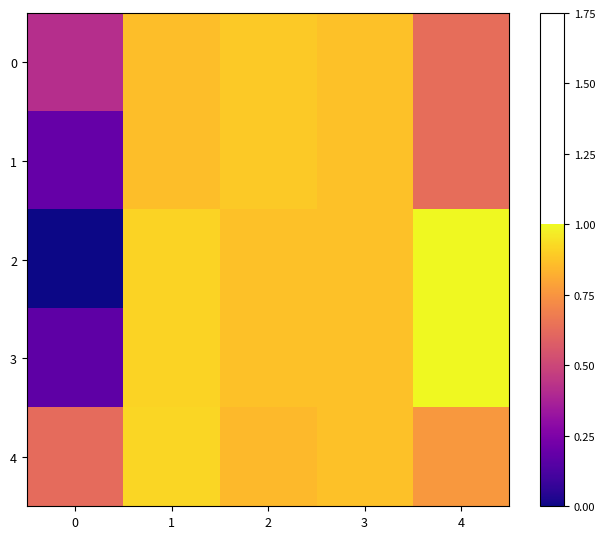

At which category is the sum across all series the highest?

1